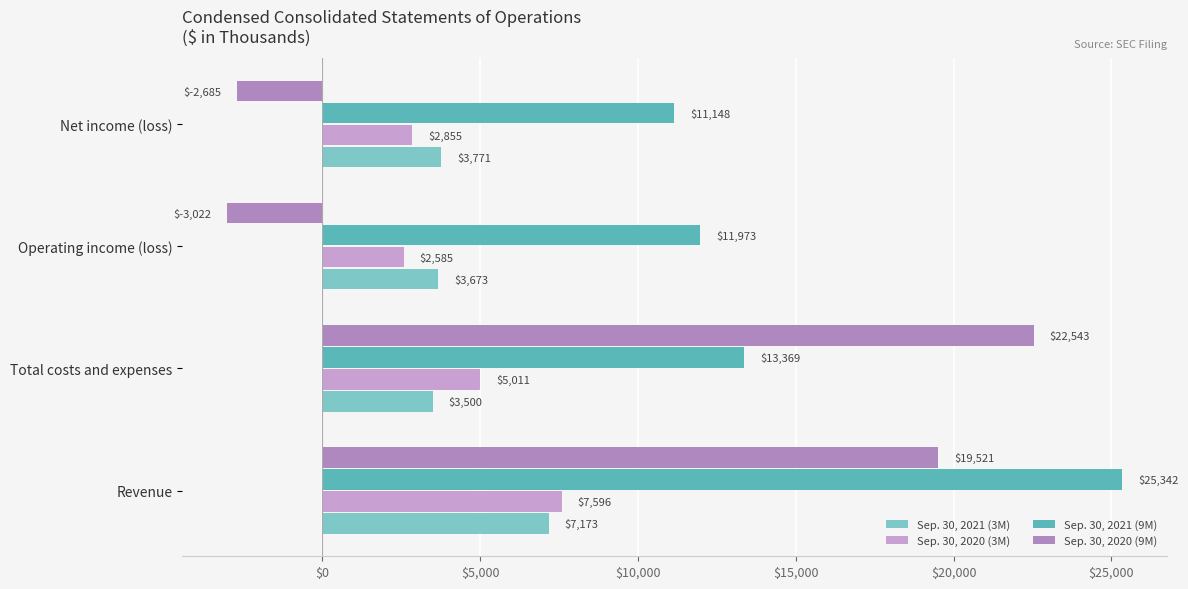

How many data points does each series have?

4